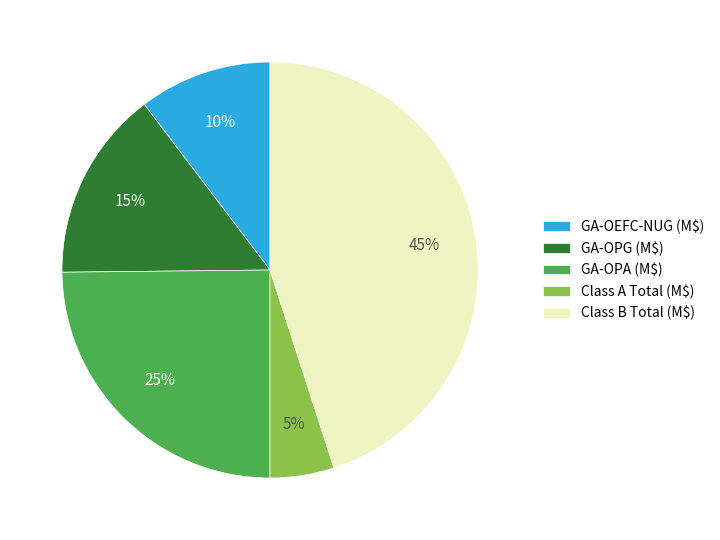

The GA-OPA (M$) slice represents 13% of the pie. True or false?

False